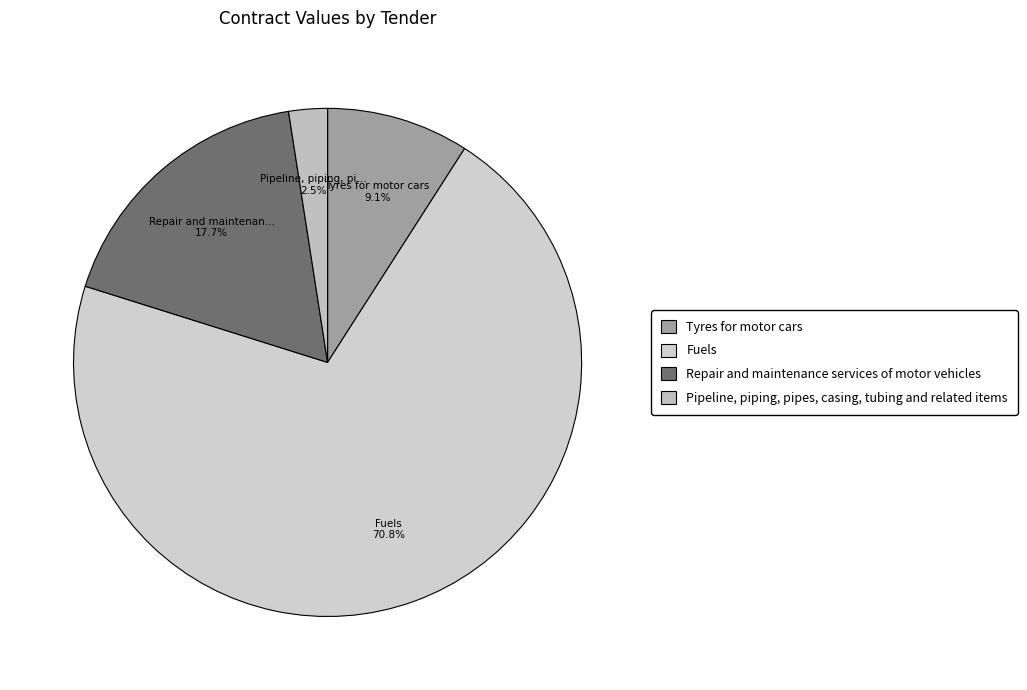

What percentage is the Repair and maintenance services of motor vehicles slice, to the nearest percent?

18%